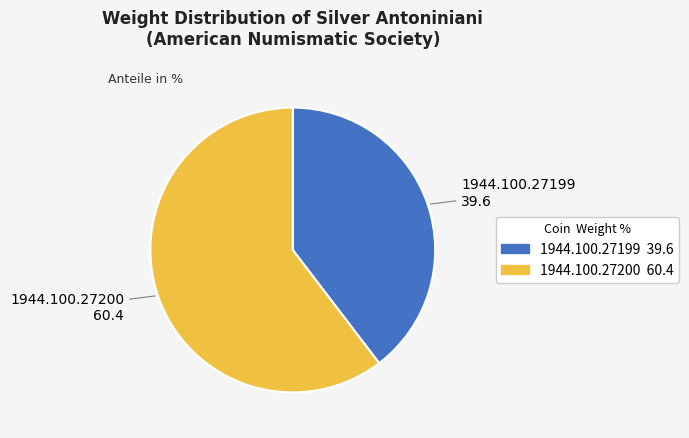

Rank the categories by value from lowest to highest.

1944.100.27199, 1944.100.27200